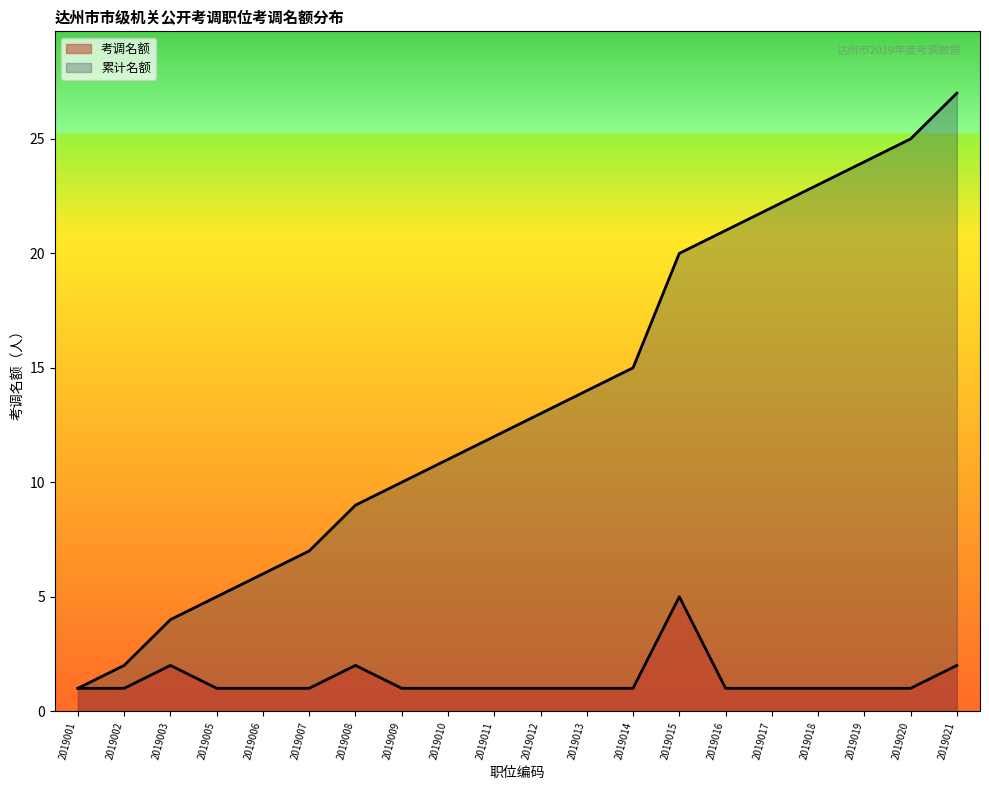

True or false: 考调名额 has more than 2 points higher than both neighbors.

True